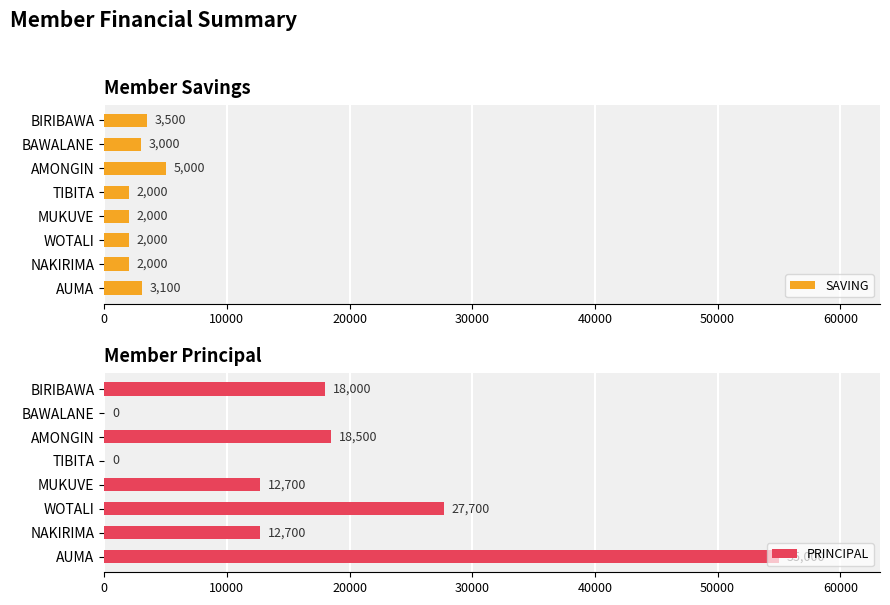

What is the sum of all SAVING values?

22600